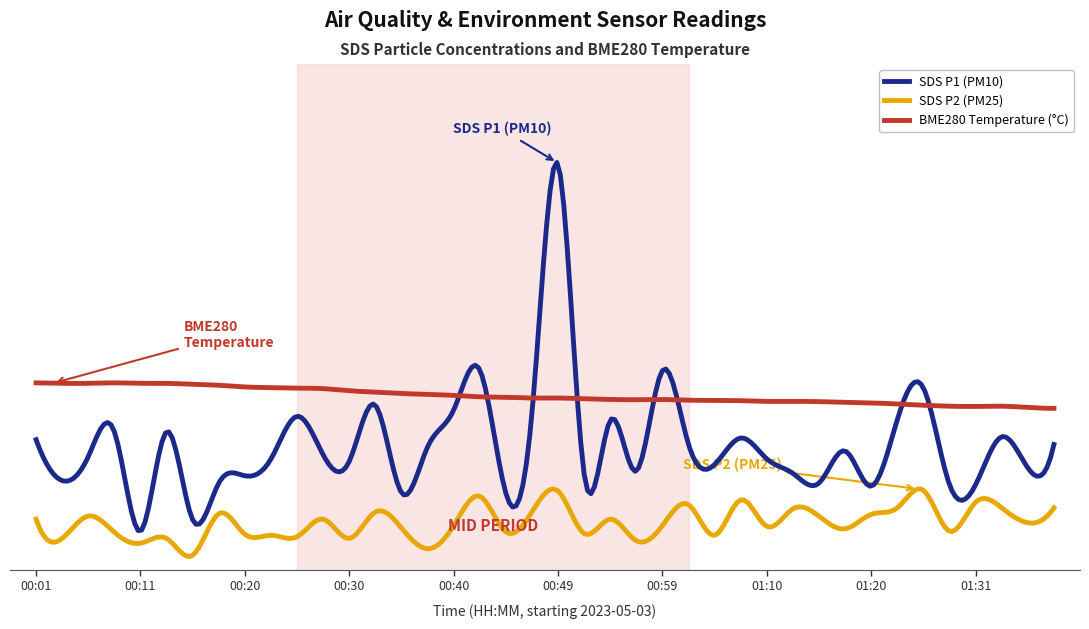

Reading left to right, transcribe all the data shown in this chart.

SDS_P1: 00:01=9.4	00:03=7.7	00:06=8.7	00:08=9.7	00:11=5.6	00:13=9.7	00:15=6.1	00:18=7.6	00:20=7.9	00:23=8.6	00:25=10.4	00:27=8.8	00:30=8.5	00:32=10.8	00:35=7.2	00:37=9.1	00:40=10.6	00:42=12.3	00:45=7.2	00:47=10.5	00:49=20.8	00:52=8.0	00:54=10.2	00:57=8.1	00:59=12.3	01:02=9.2	01:04=8.4	01:07=9.5	01:10=8.6	01:13=8.0	01:15=7.6	01:18=8.9	01:20=7.5	01:23=10.2	01:26=11.6	01:28=7.5	01:31=7.5	01:34=9.5	01:36=8.2	01:39=9.2
SDS_P2: 00:01=6.1	00:03=5.3	00:06=6.2	00:08=5.5	00:11=5.1	00:13=5.3	00:15=4.6	00:18=6.3	00:20=5.5	00:23=5.4	00:25=5.4	00:27=6.1	00:30=5.3	00:32=6.4	00:35=5.7	00:37=4.9	00:40=5.8	00:42=7.0	00:45=5.6	00:47=6.4	00:49=7.3	00:52=5.5	00:54=6.1	00:57=5.2	00:59=5.8	01:02=6.7	01:04=5.4	01:07=6.9	01:10=5.8	01:13=6.5	01:15=6.2	01:18=5.7	01:20=6.3	01:23=6.6	01:26=7.3	01:28=5.6	01:31=6.8	01:34=6.6	01:36=6.0	01:39=6.6
BME280_temperature: 00:01=11.8	00:03=11.7	00:06=11.7	00:08=11.8	00:11=11.7	00:13=11.7	00:15=11.7	00:18=11.7	00:20=11.6	00:23=11.6	00:25=11.5	00:27=11.5	00:30=11.4	00:32=11.4	00:35=11.3	00:37=11.3	00:40=11.2	00:42=11.2	00:45=11.2	00:47=11.1	00:49=11.1	00:52=11.1	00:54=11.1	00:57=11.1	00:59=11.1	01:02=11.0	01:04=11.0	01:07=11.0	01:10=11.0	01:13=11.0	01:15=11.0	01:18=10.9	01:20=10.9	01:23=10.9	01:26=10.8	01:28=10.8	01:31=10.8	01:34=10.8	01:36=10.7	01:39=10.7